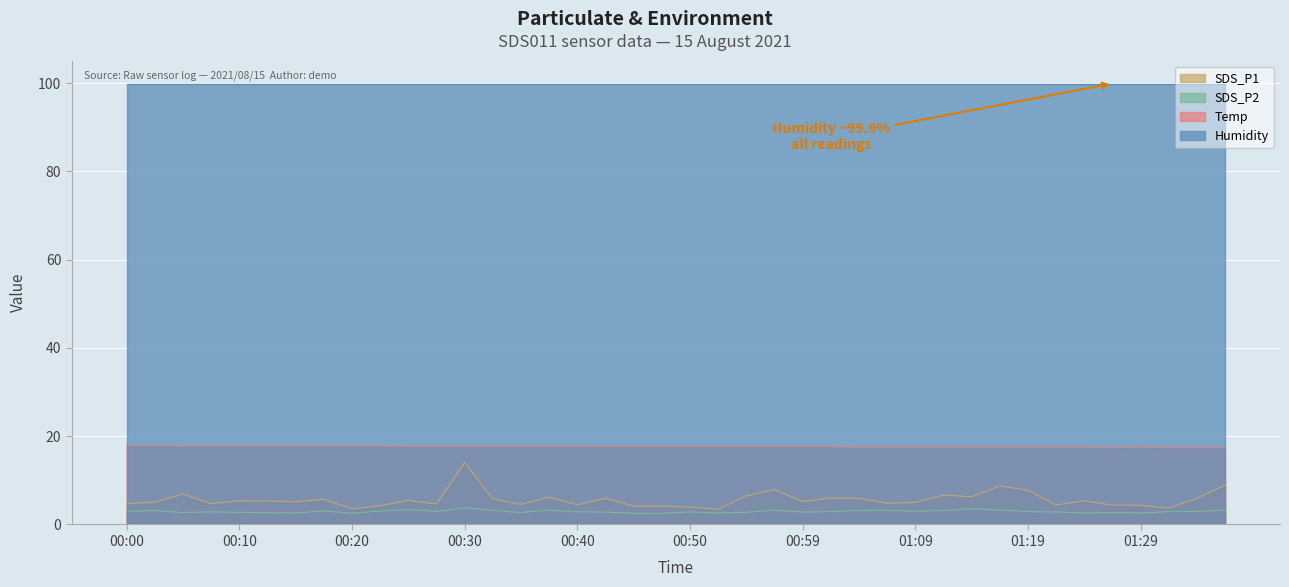

True or false: Temp and Humidity cross at least once.

False